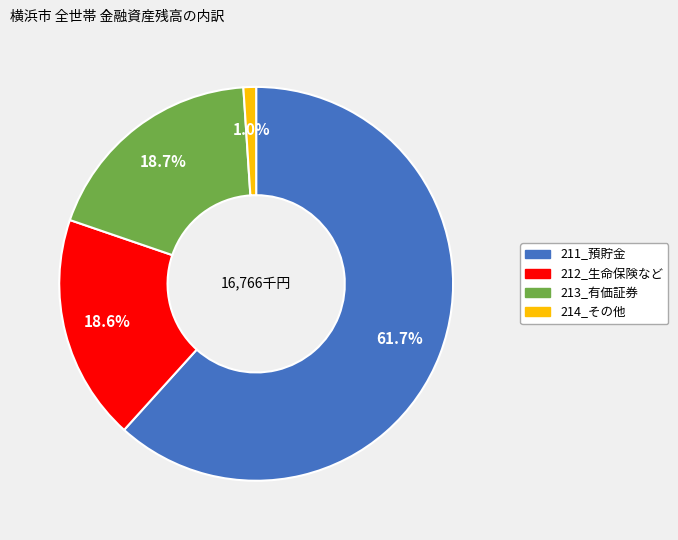

Do 211_預貯金 and 213_有価証券 together represent more than half of the pie?

Yes